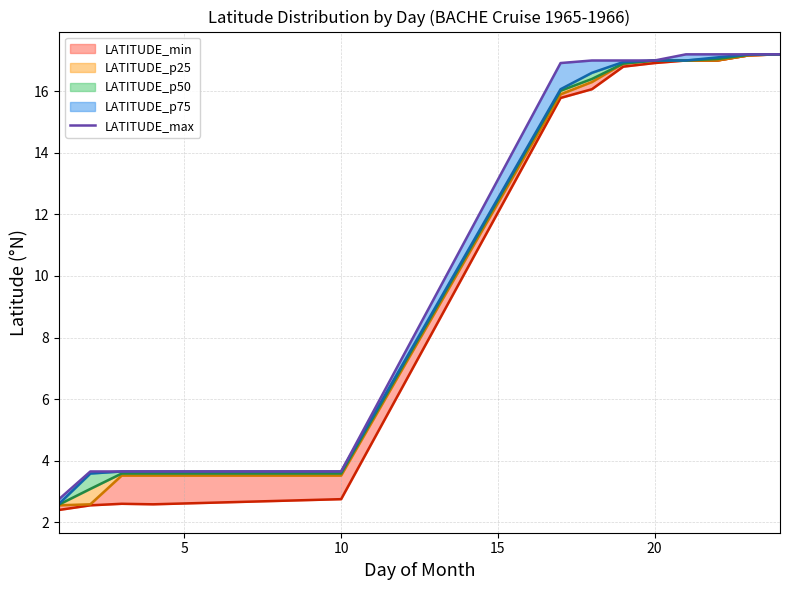

At which label is LATITUDE_p25 closest to 9?

10